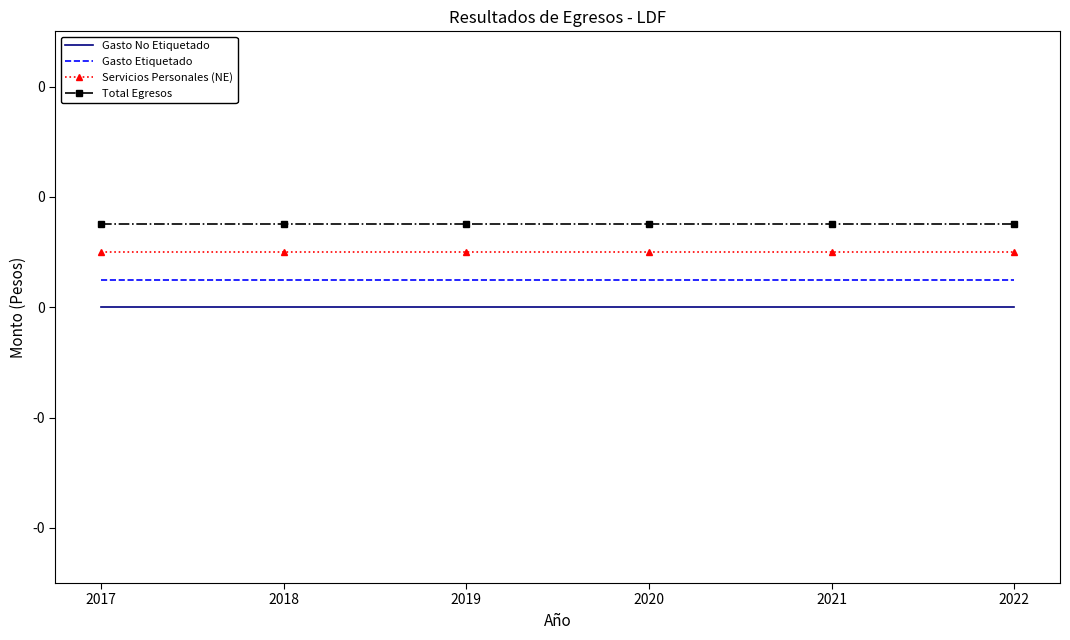

At how many categories does at least one series exceed 0?

6